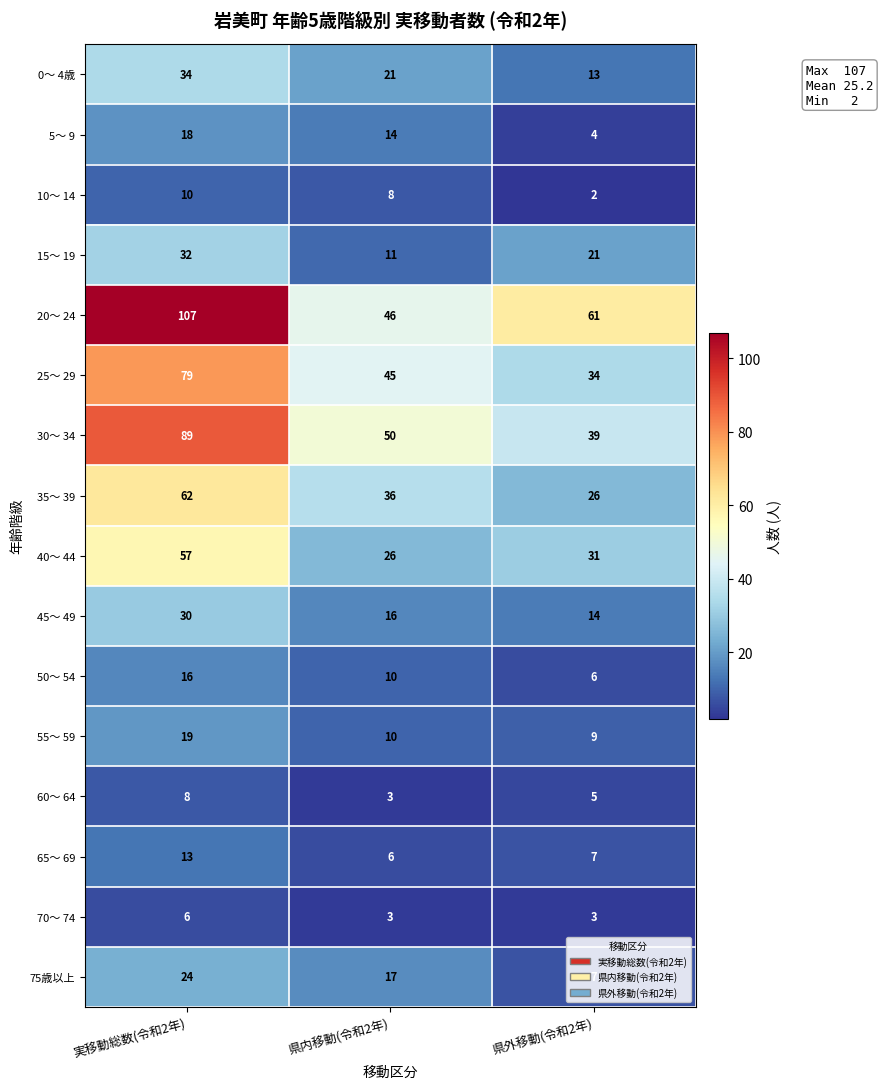

What is the maximum value shown in the chart?

107